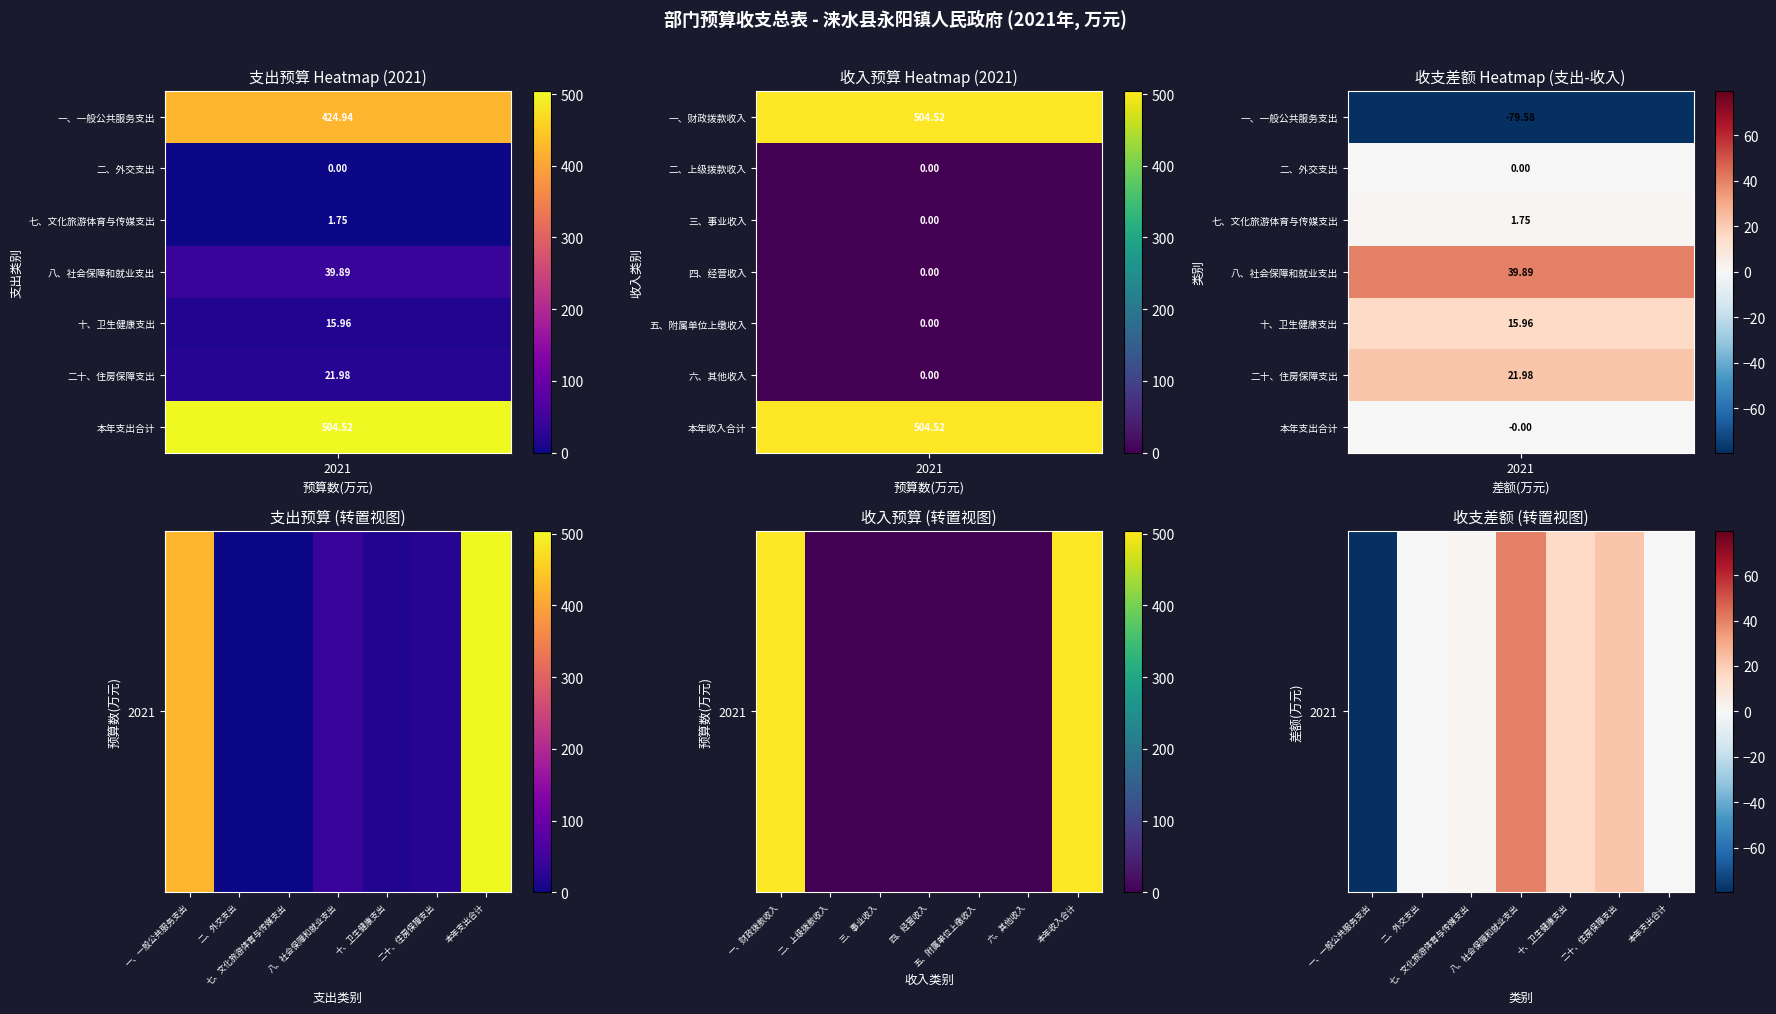

How many values exceed 1?

4